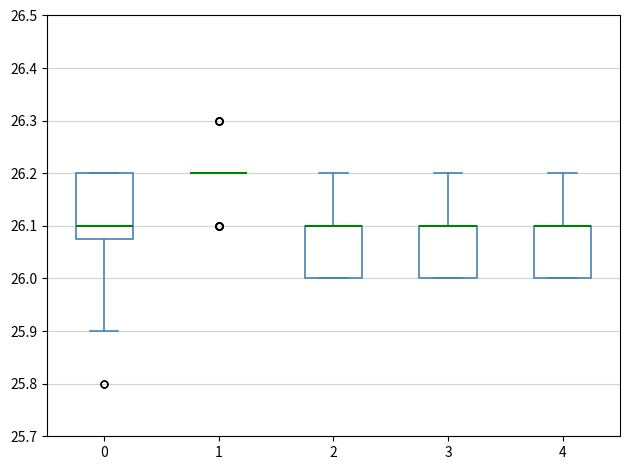

Where is the upper edge of the box at x = 4 on the y-axis? The values are not printed on the chart, so give them approximately, as read against the axis.

26.10